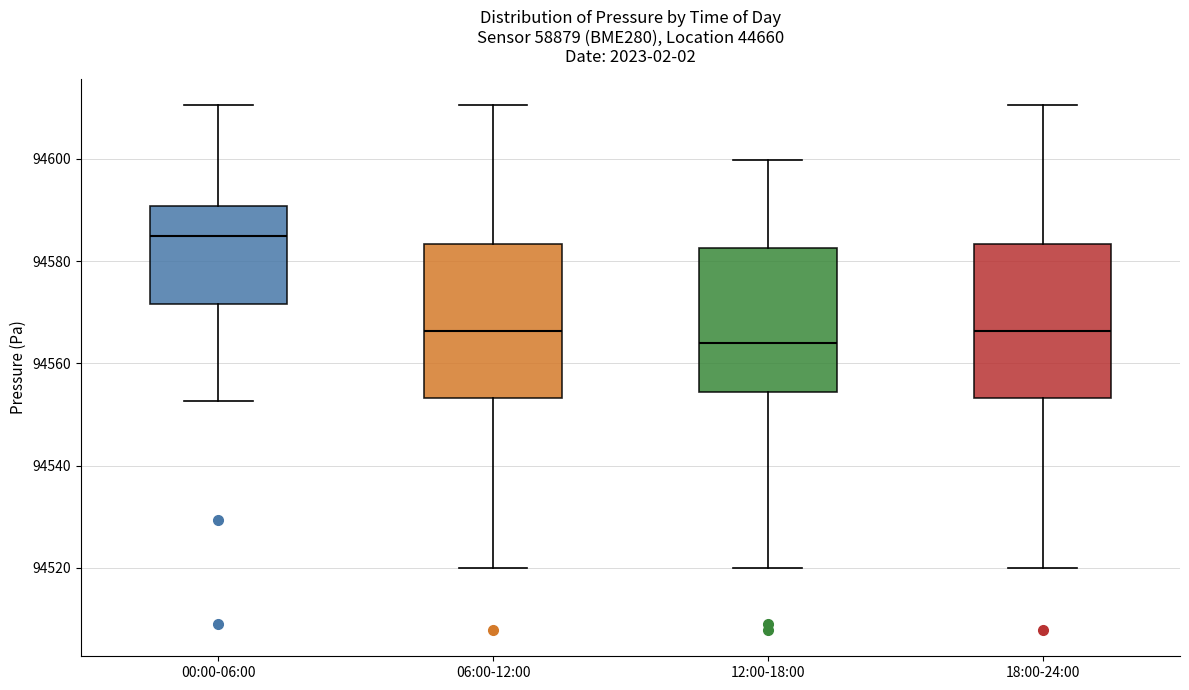

Reading left to right, transcribe this box plot: for each box, give where its median line is, the range the box spans, and where its two whiskers end, as read against the y-axis. The values are not printed on the chart, so give them approximately, as read against the axis.

00:00-06:00: median 94584, box 94572 to 94590, whiskers 94552 to 94610
06:00-12:00: median 94566, box 94554 to 94584, whiskers 94520 to 94610
12:00-18:00: median 94564, box 94554 to 94582, whiskers 94520 to 94600
18:00-24:00: median 94566, box 94554 to 94584, whiskers 94520 to 94610